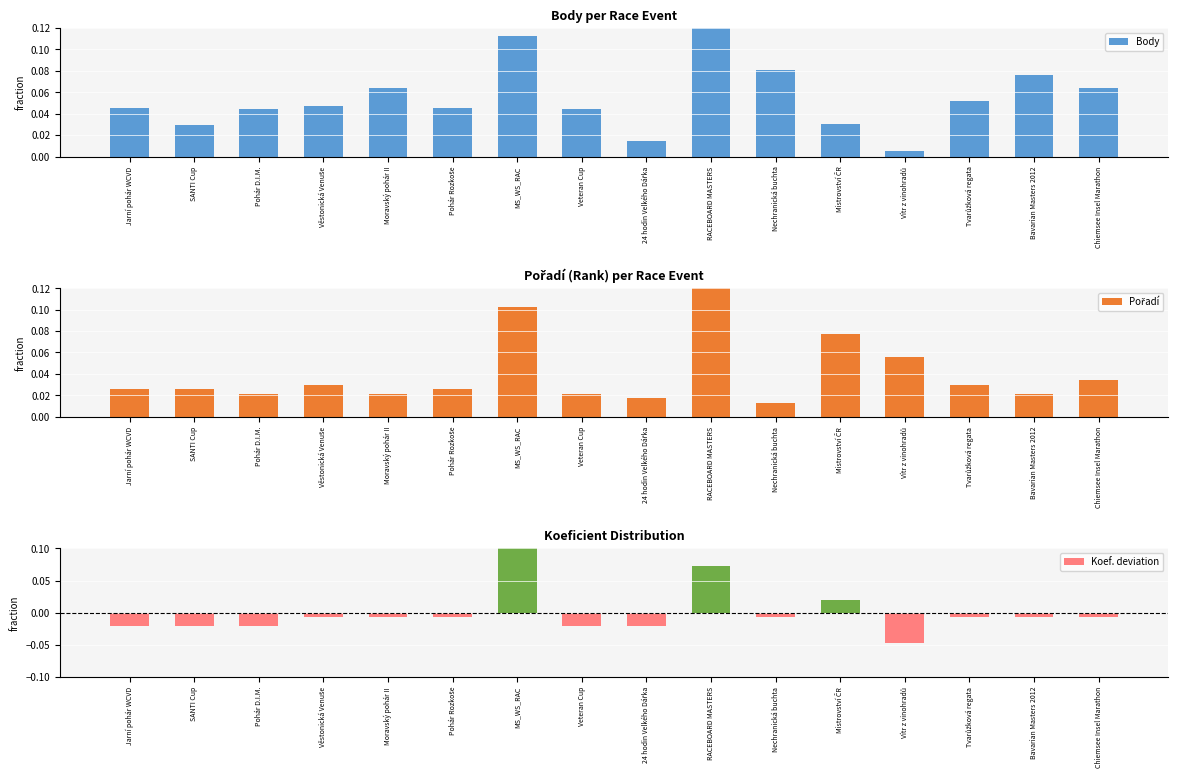

Between SANTI Cup and Mistrovství ČR, which series saw the biggest shift?

Pořadí